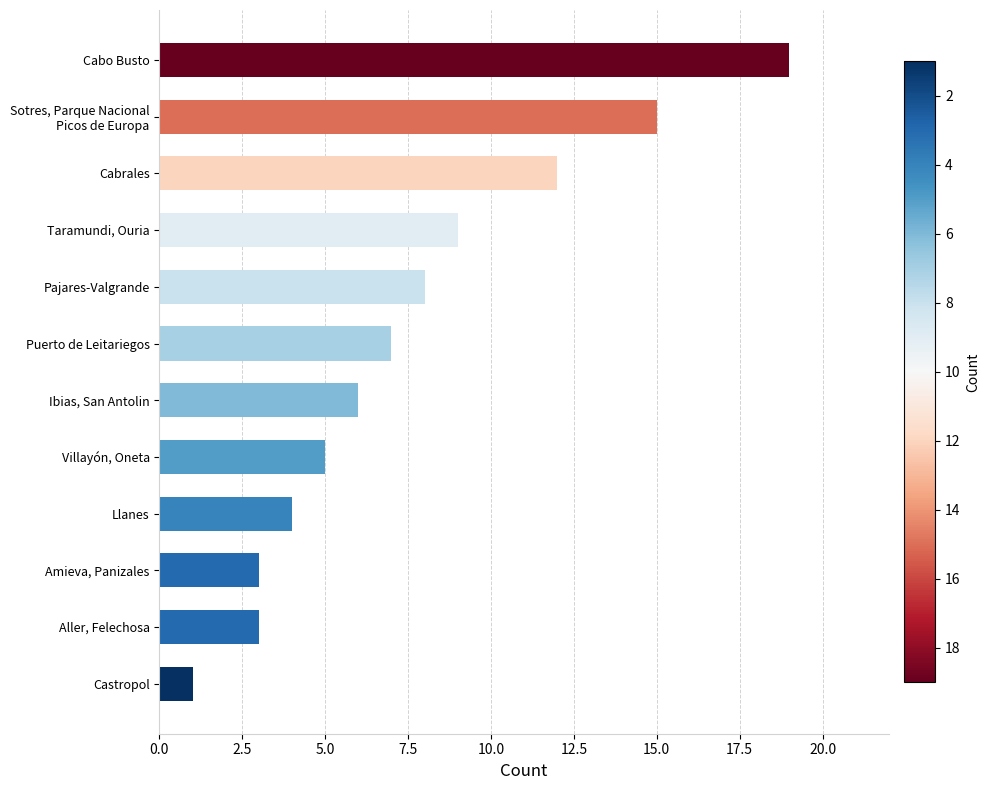

Which has a higher value, Villayón, Oneta or Llanes?

Villayón, Oneta